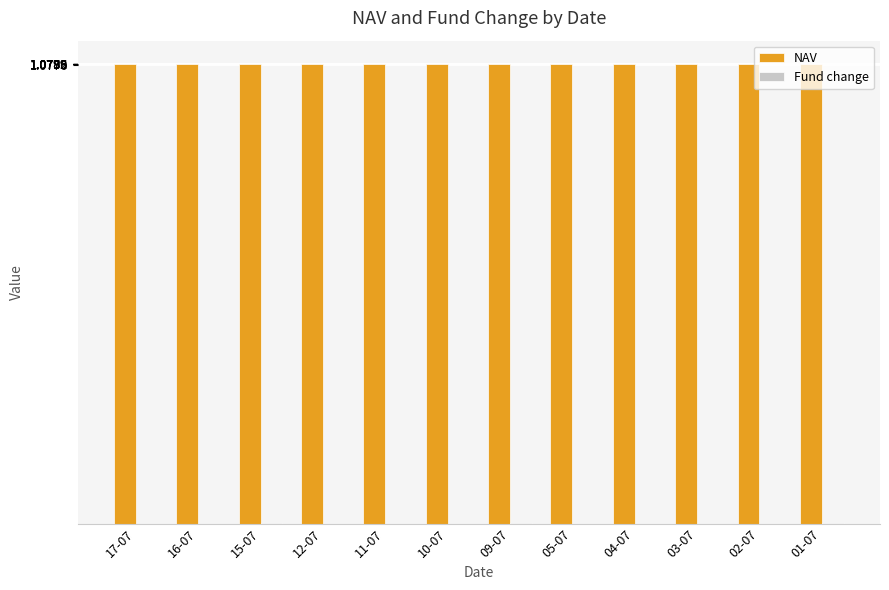

True or false: NAV has a value of 1.4 at 15-07.

False